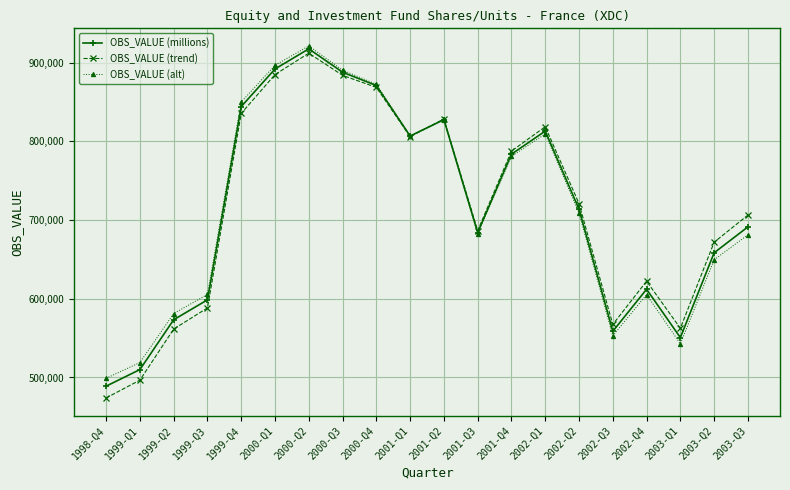

Is it true that OBS_VALUE (alt) equals 542753.3 at 2003-Q1?

True